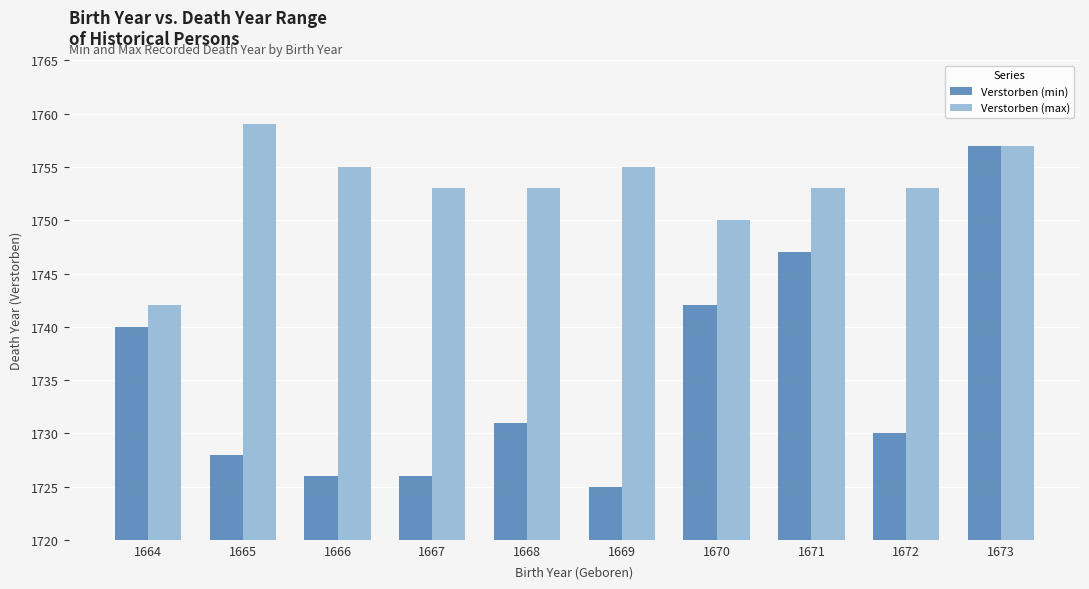

At which label is Verstorben (max) closest to 1750?

1670